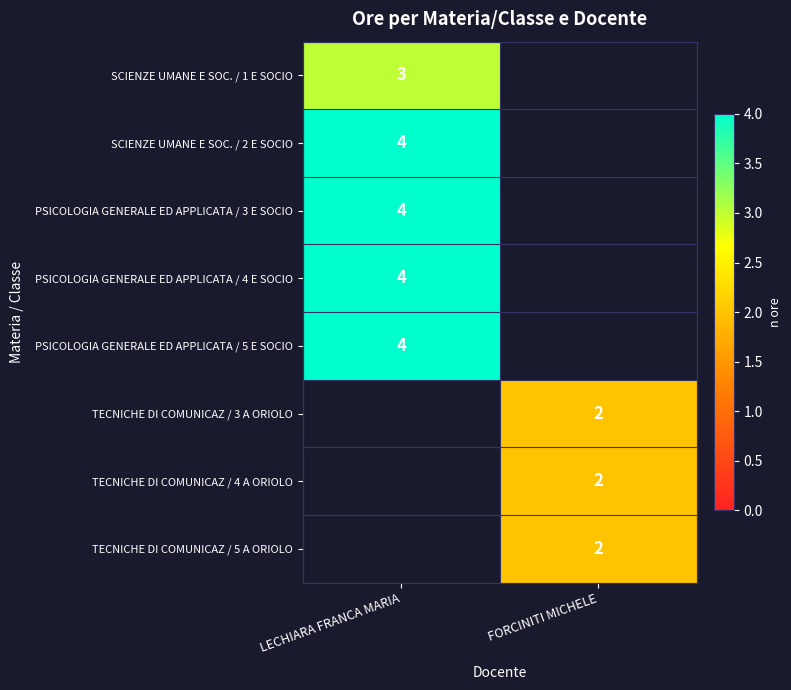

True or false: SCIENZE UMANE E SOC. / 1 E SOCIO has a value of 3 at LECHIARA FRANCA MARIA.

True